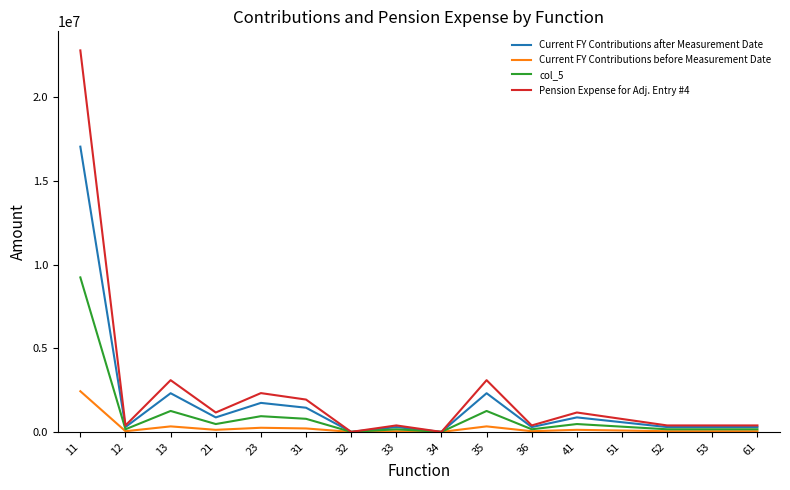

Is it true that col_5 equals 313121 at 51?

True